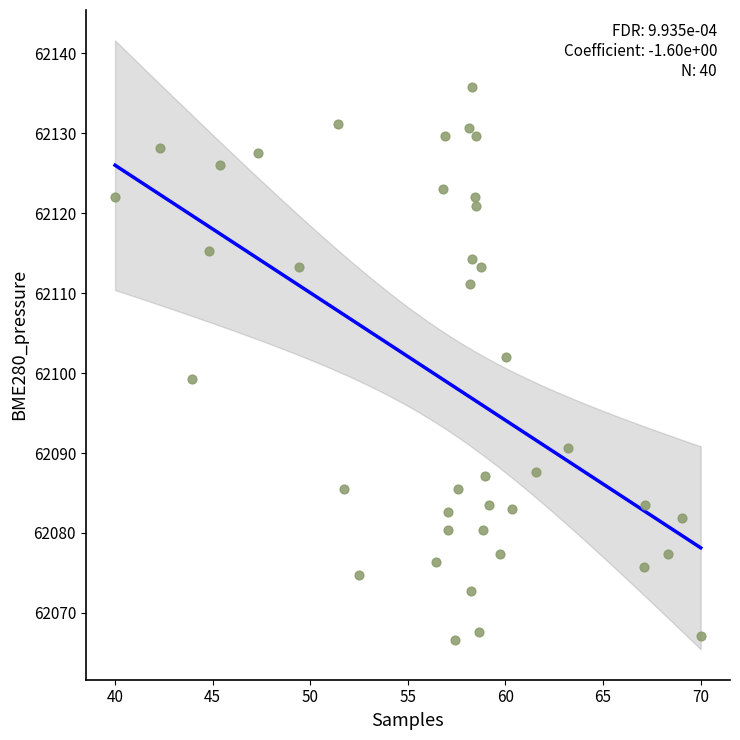

What is the range of X values (max minus min)?

30.0